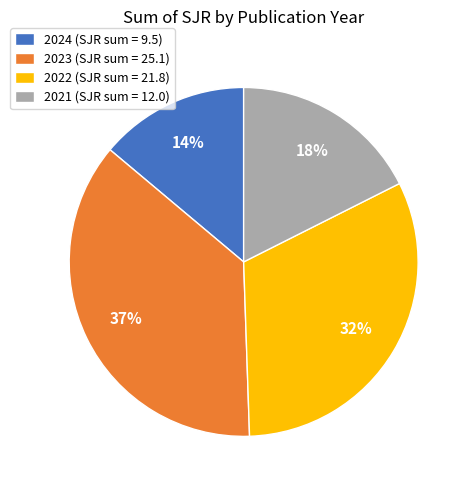

True or false: 2021 (SJR sum = 12.0) accounts for 31% of the total.

False